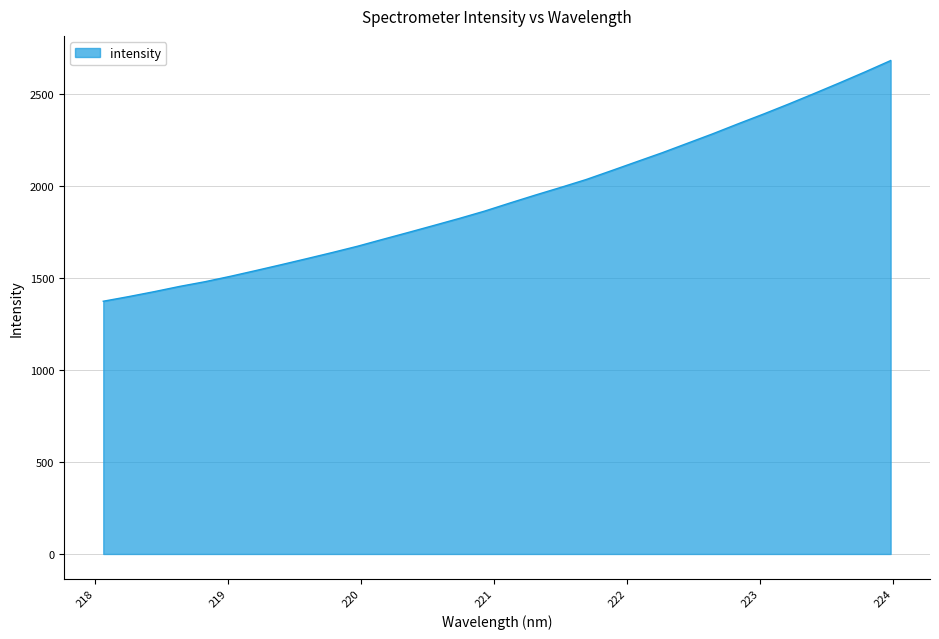

What is the smallest value displayed?

1373.3